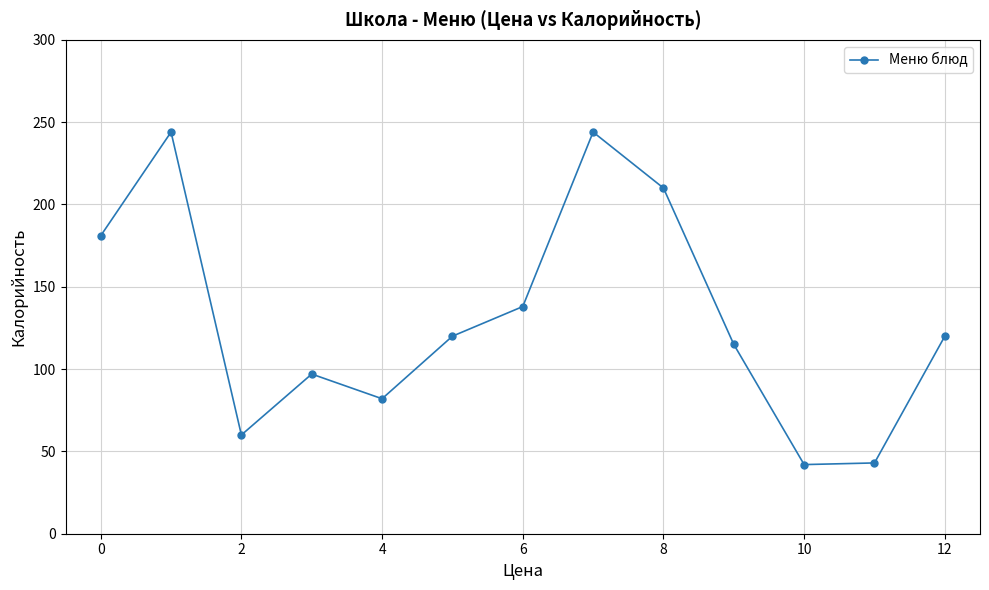

What is the difference between the maximum and second lowest values?

201